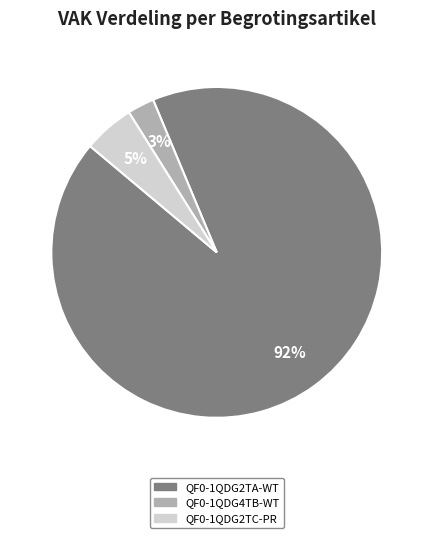

What percentage is the QF0-1QDG2TC-PR slice, to the nearest percent?

5%